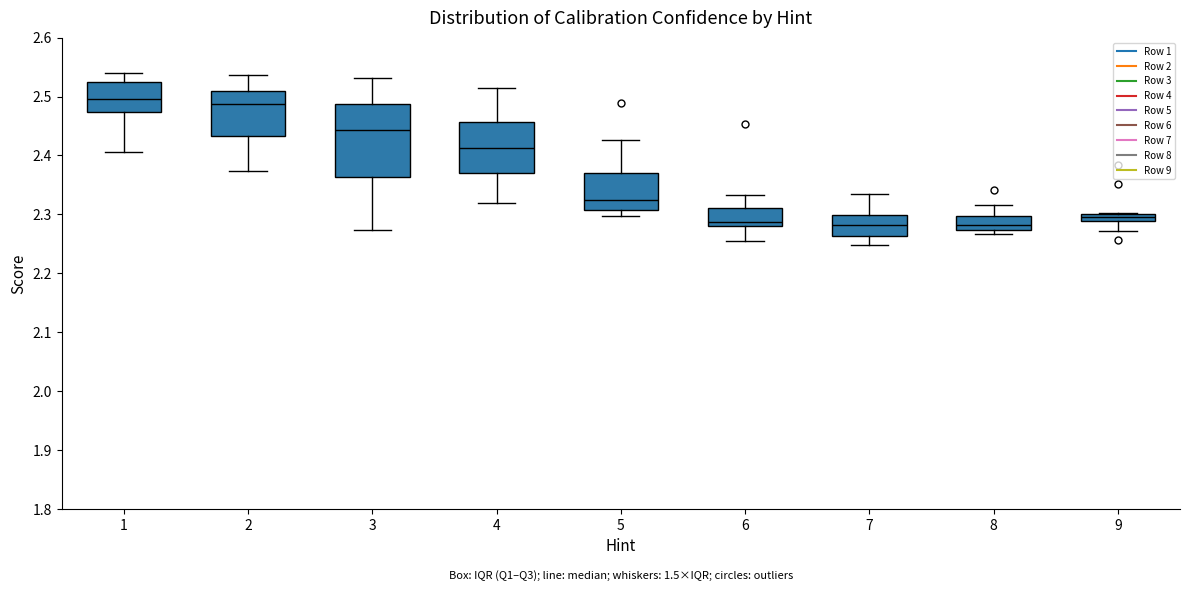

Where does the upper whisker of the box at x = 3 end on the y-axis? The values are not printed on the chart, so give them approximately, as read against the axis.

2.53